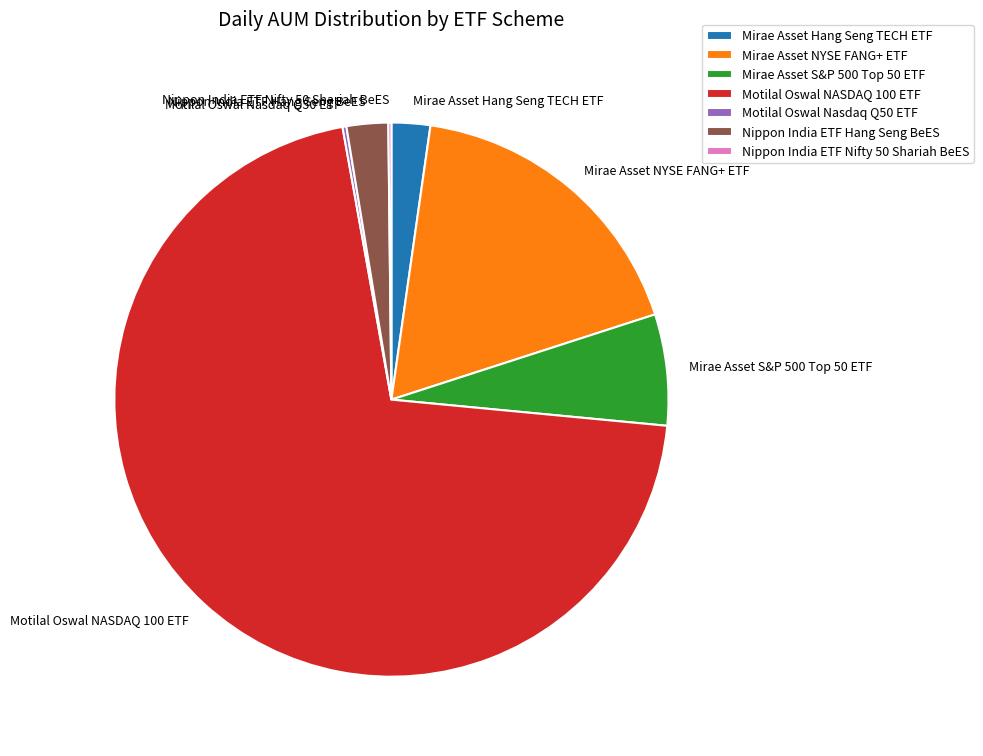

What is the largest slice in the pie chart?

Motilal Oswal NASDAQ 100 ETF